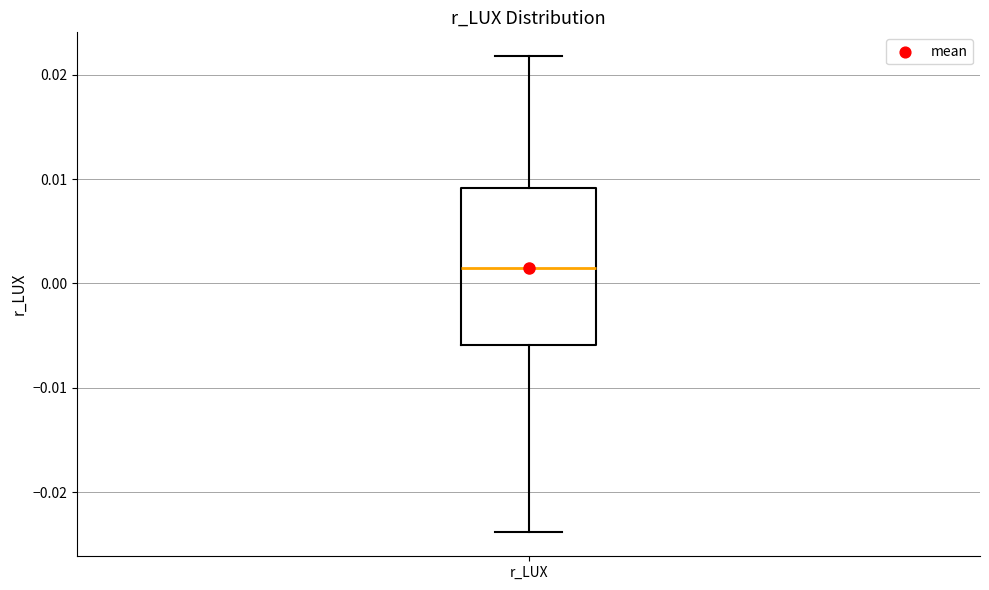

Where does the upper whisker of the box for r_LUX end on the y-axis? The values are not printed on the chart, so give them approximately, as read against the axis.

0.022